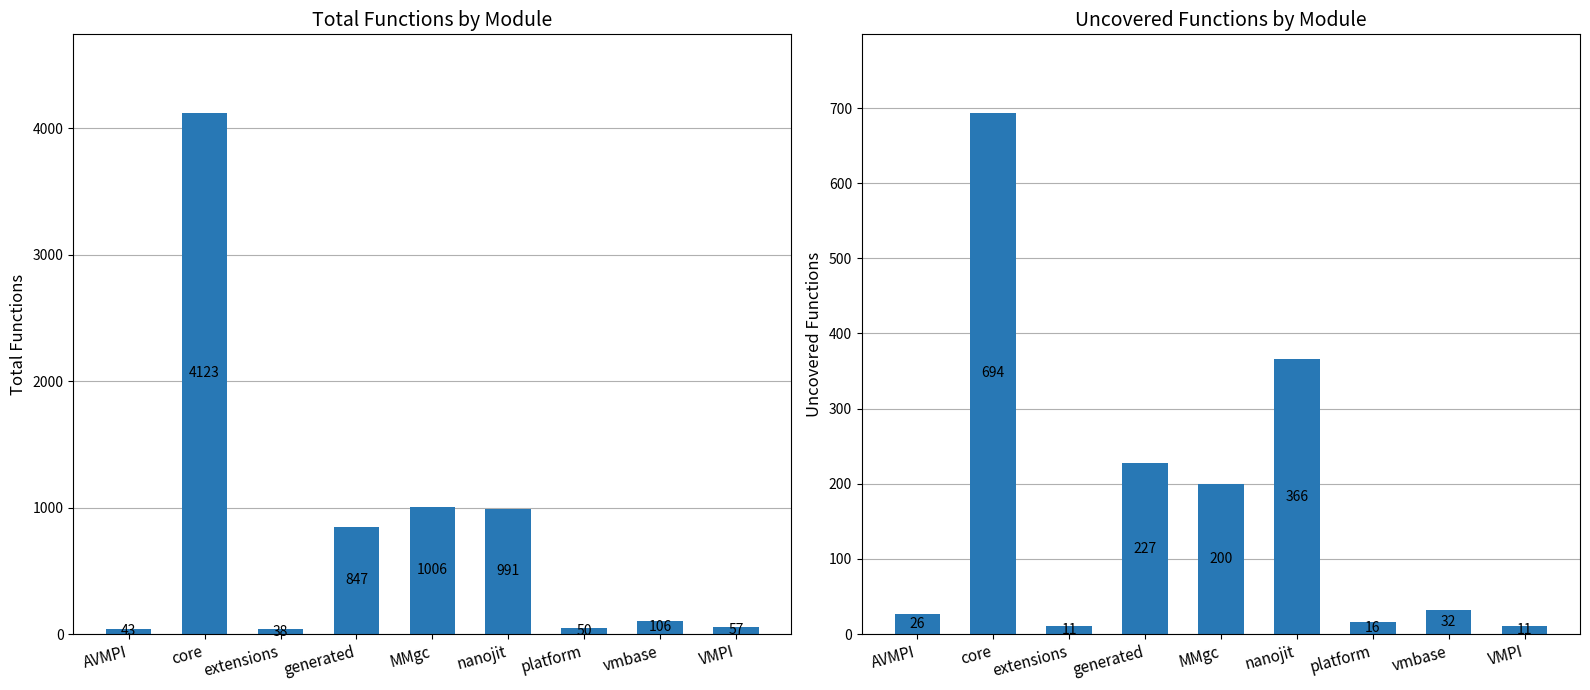

Does the chart contain any negative values?

No